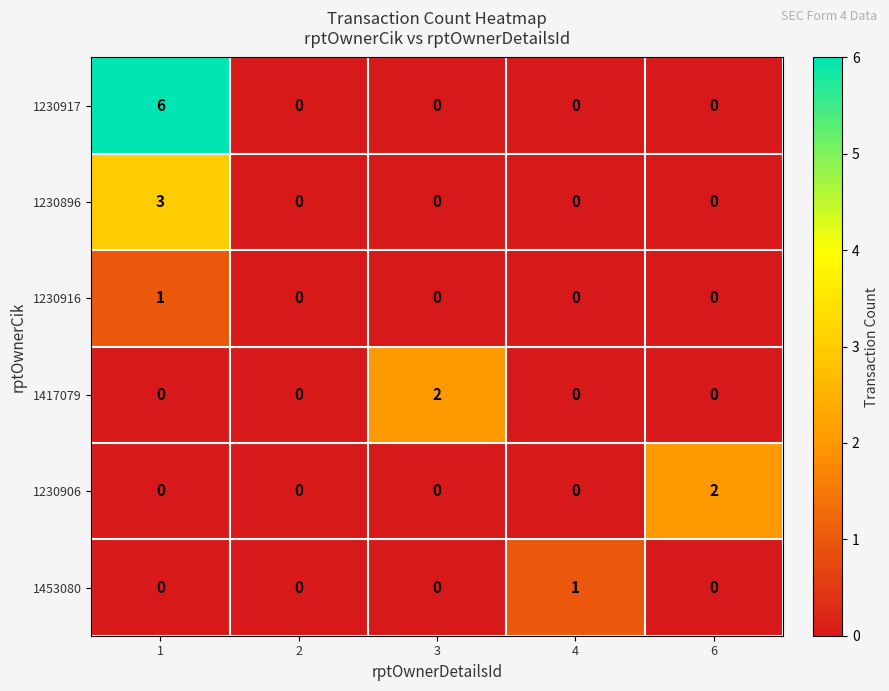

Which series has the largest total across all categories?

1230917